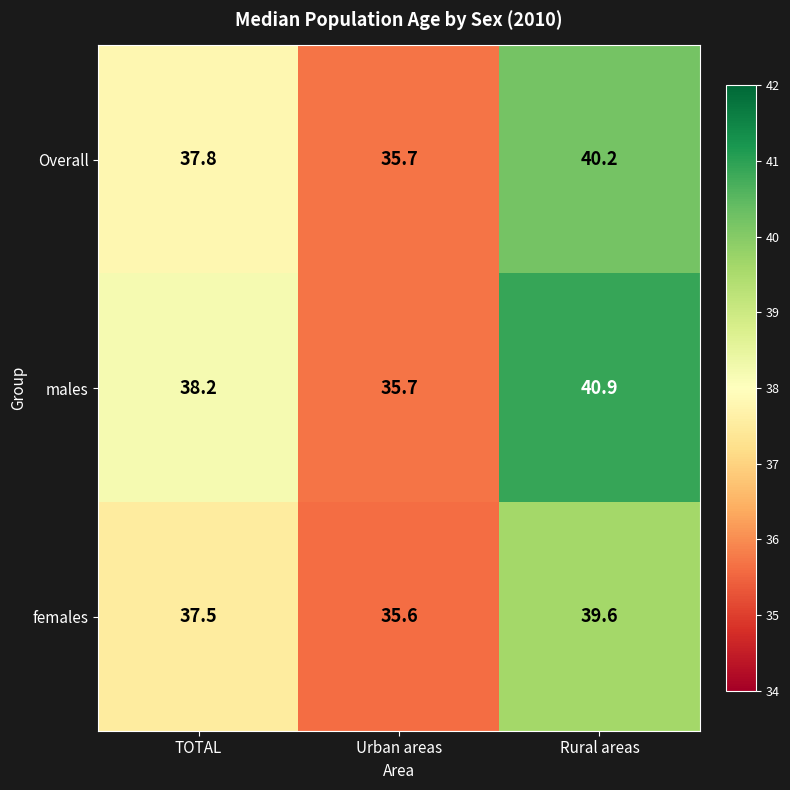

Read the males value at TOTAL.

38.2